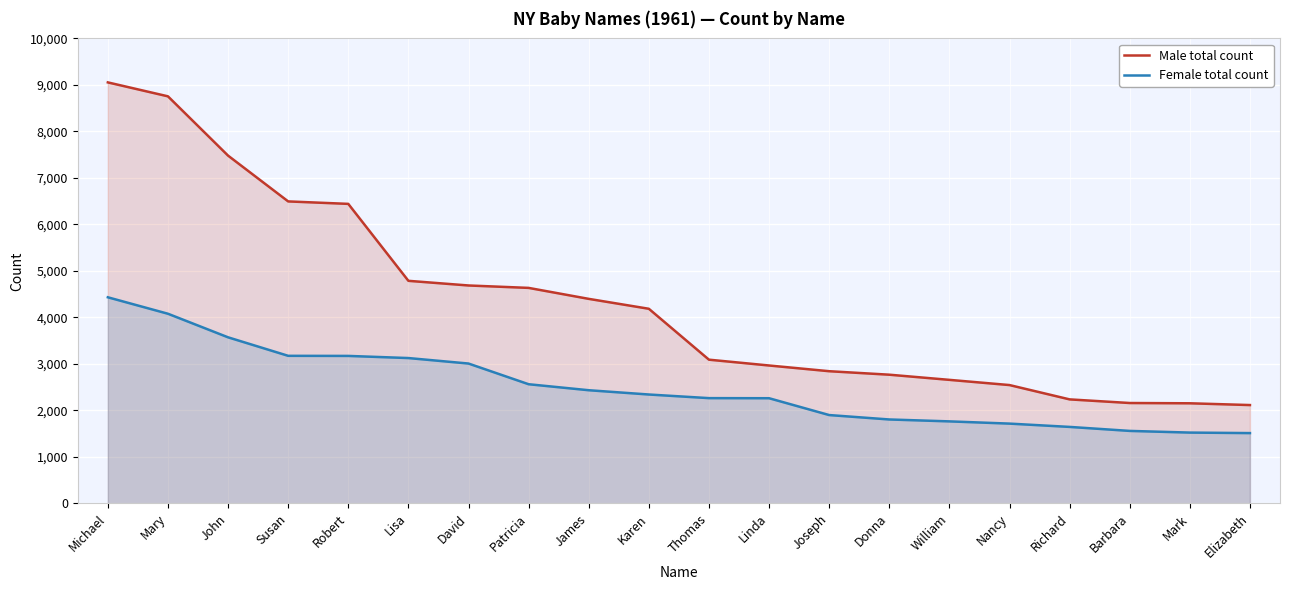

Reading left to right, list all the values displayed in this chart.

Male total count: 9054	8754	7479	6494	6441	4786	4686	4634	4398	4185	3090	2965	2842	2767	2656	2544	2236	2158	2152	2114
Female total count: 4432	4078	3571	3173	3171	3125	3007	2562	2433	2341	2263	2261	1899	1804	1763	1715	1644	1558	1522	1511